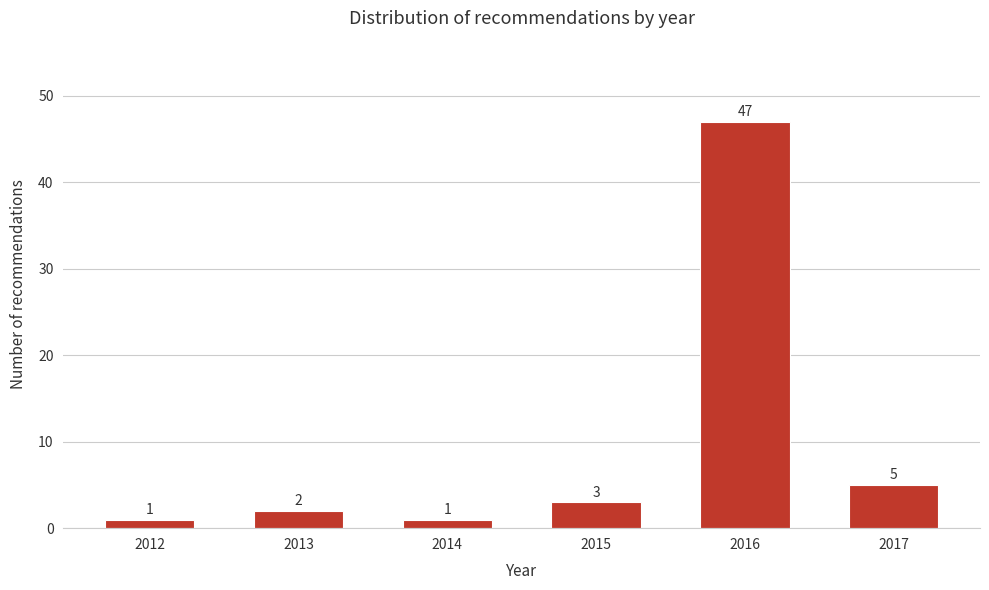

Reading right to left, extract all data points from this chart.

5	47	3	1	2	1